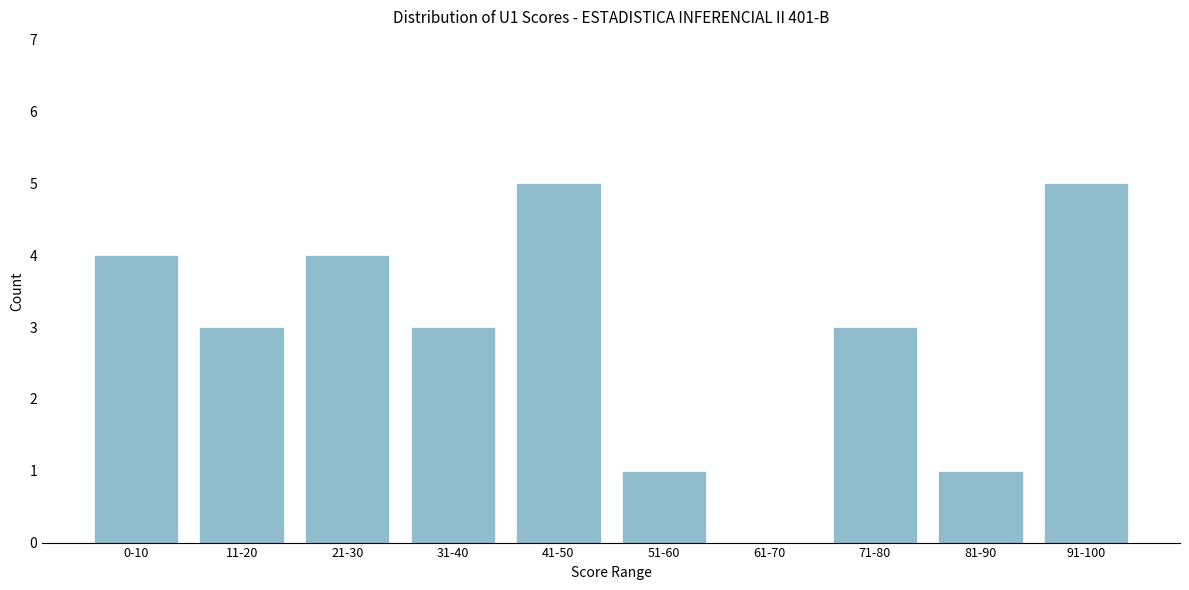

Reading left to right, list all the values displayed in this chart.

0-10=4	11-20=3	21-30=4	31-40=3	41-50=5	51-60=1	61-70=0	71-80=3	81-90=1	91-100=5